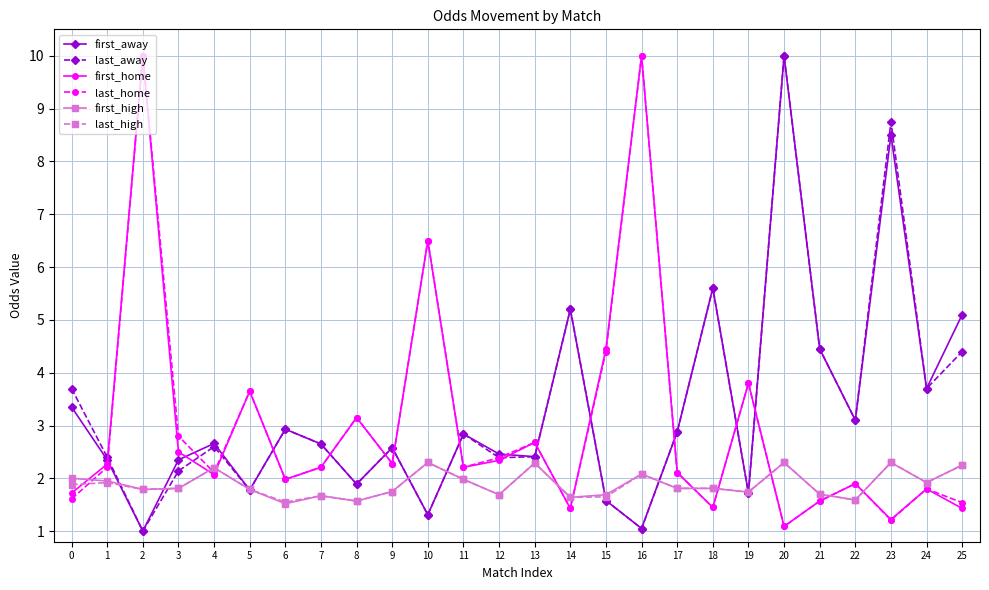

What is the sum of the first_home values at 22 and 13?

4.6